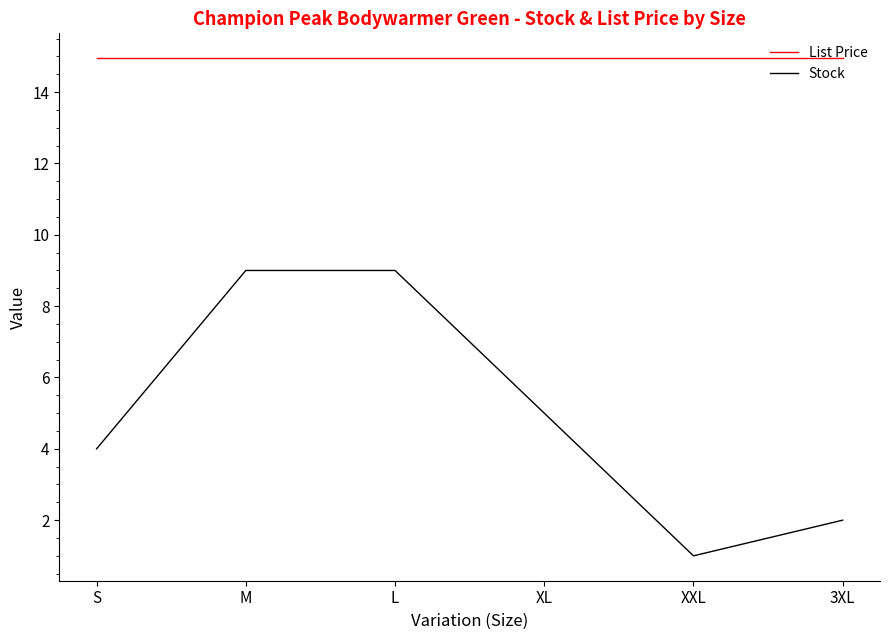

Which category has the lowest value across all series?

XXL